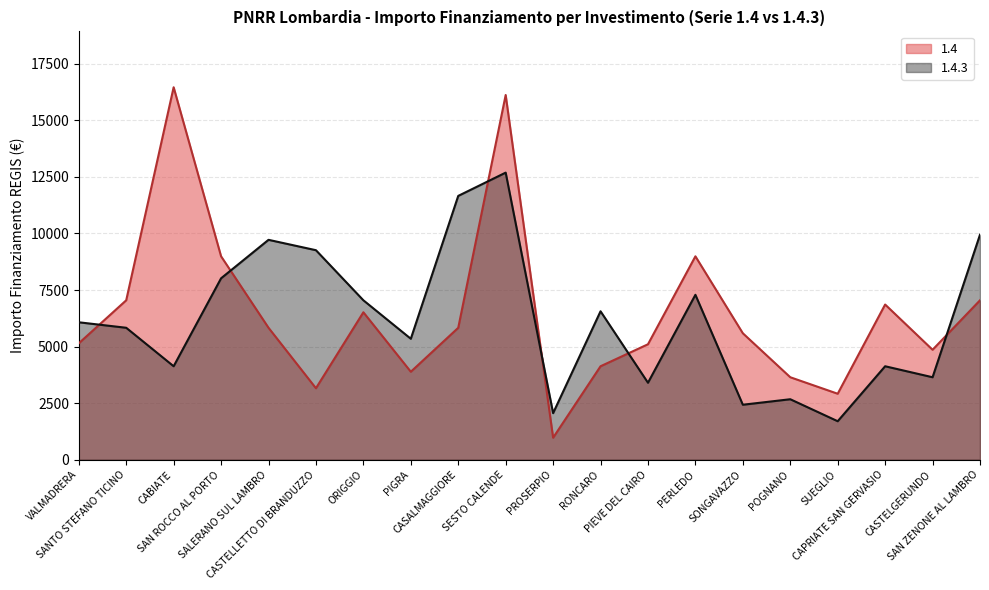

What is the sum of all 1.4 values?

129109